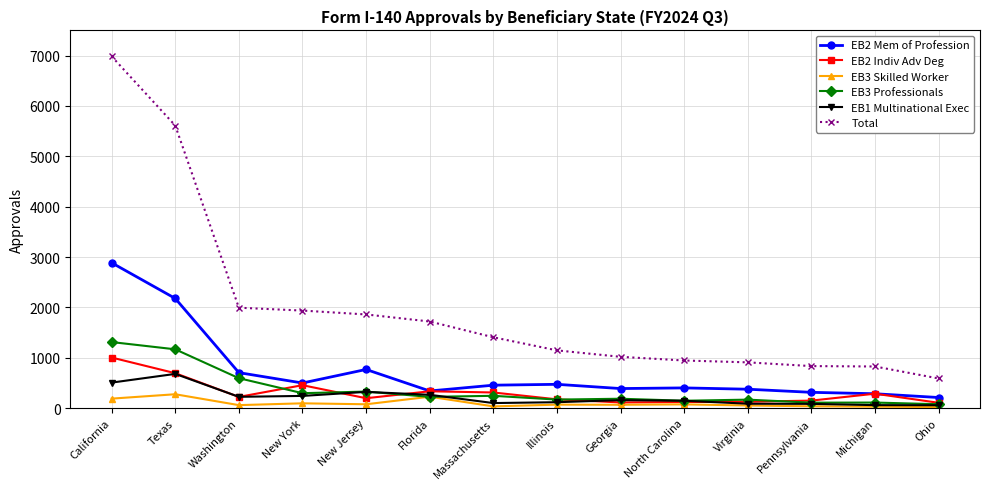

What is the sum of the Total values at California and Illinois?

8133